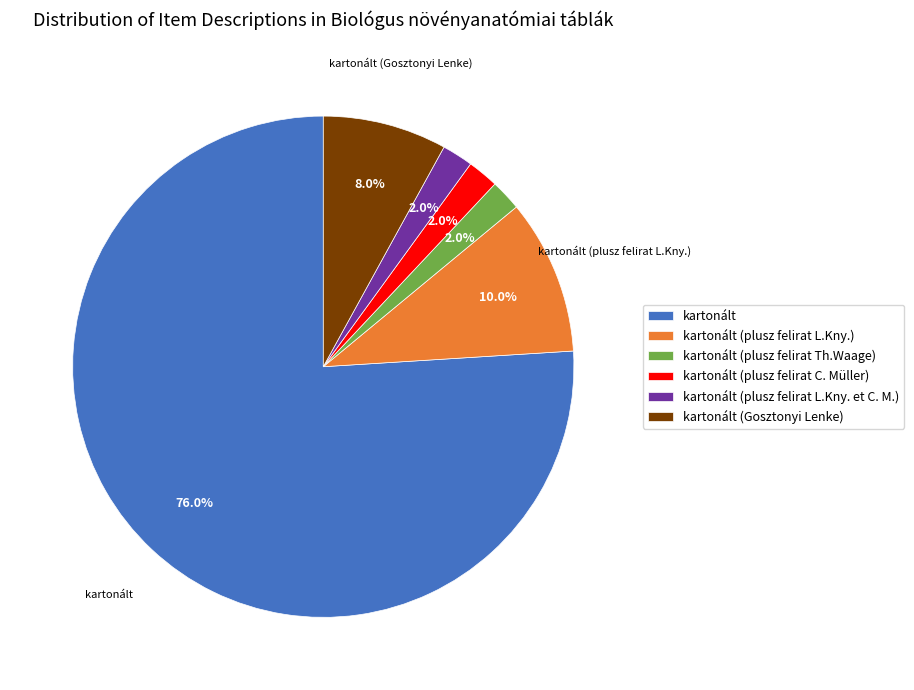

Which category has the biggest portion of the pie?

kartonált